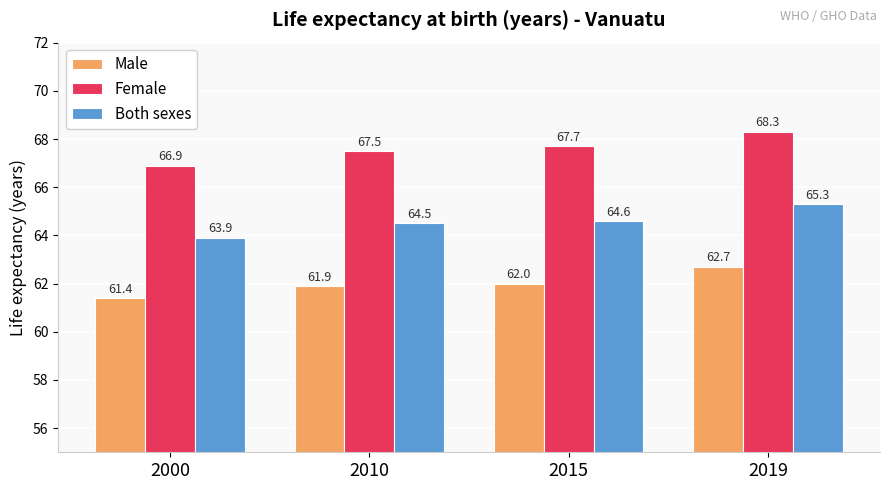

Rank the series by their average value, from highest to lowest.

Female, Both sexes, Male